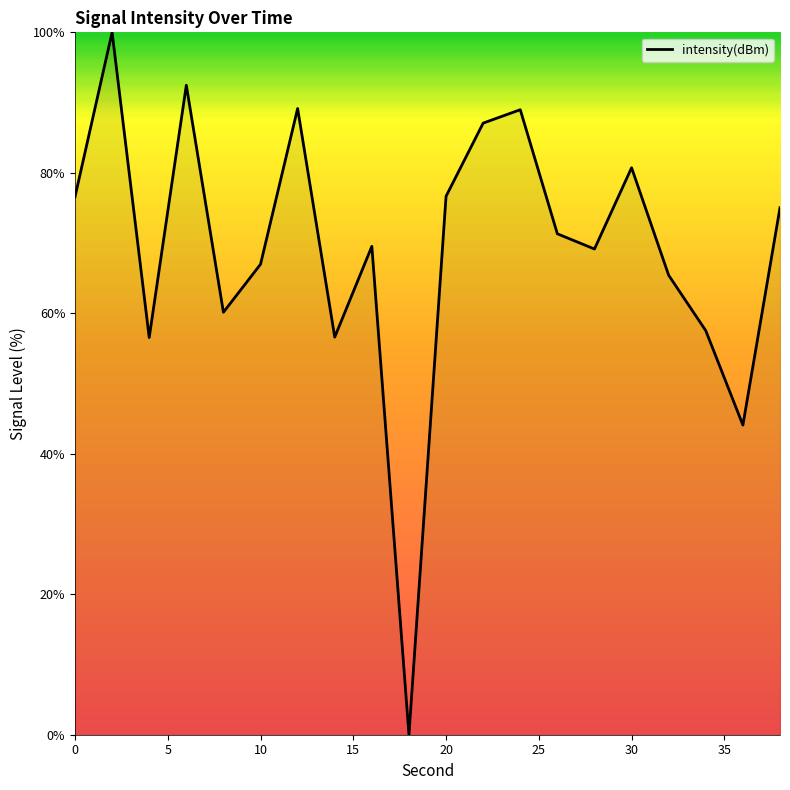

What is the maximum value shown in the chart?

100.0